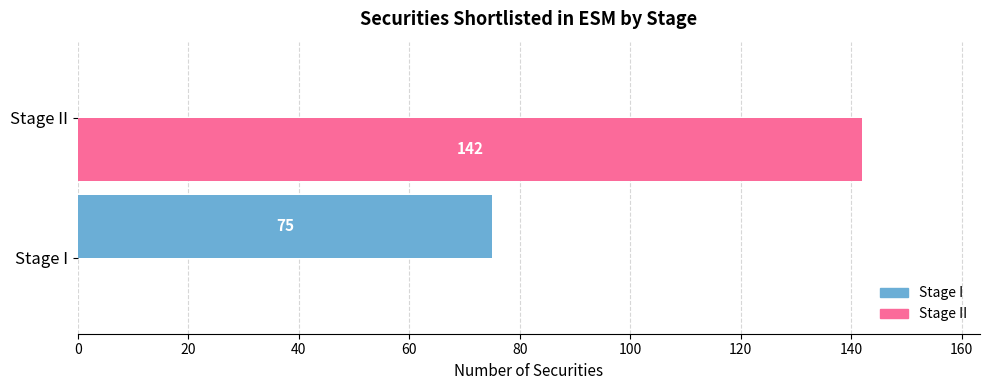

What is the sum of the Stage II values at Stage II and Stage I?

142